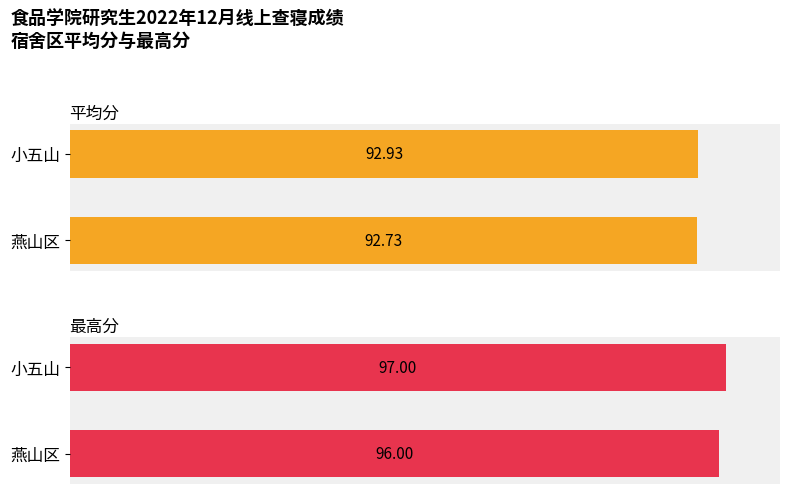

What is the lowest value of the 最高分 series?

96.0